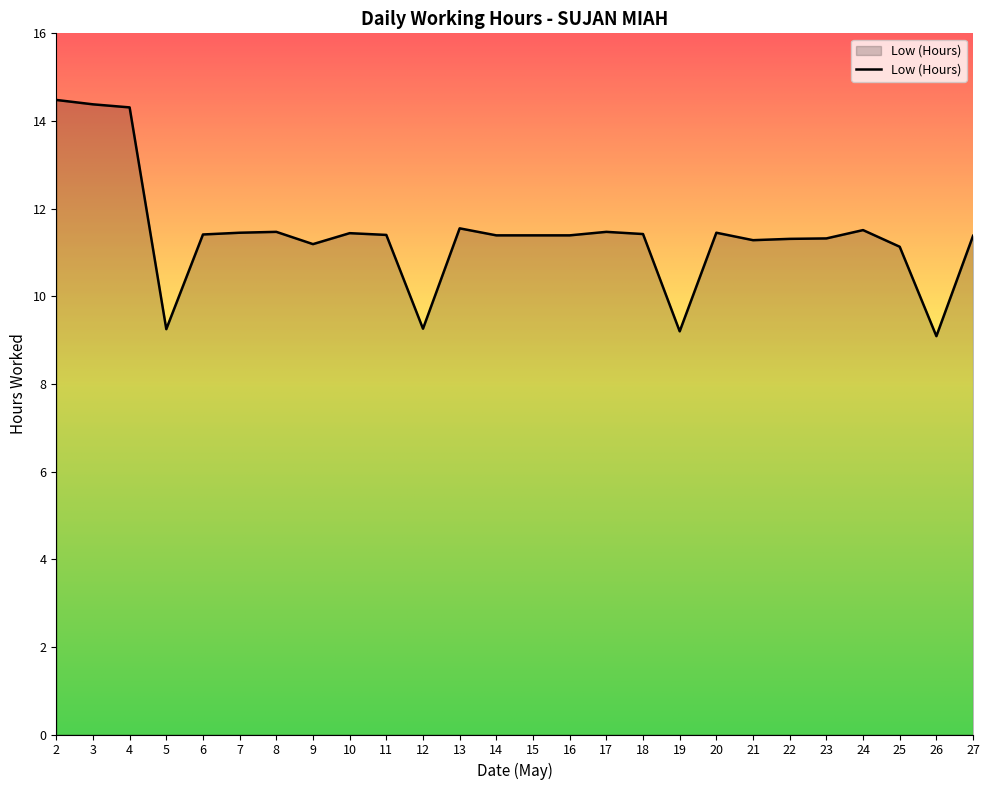

What is the minimum value shown in the chart?

9.1